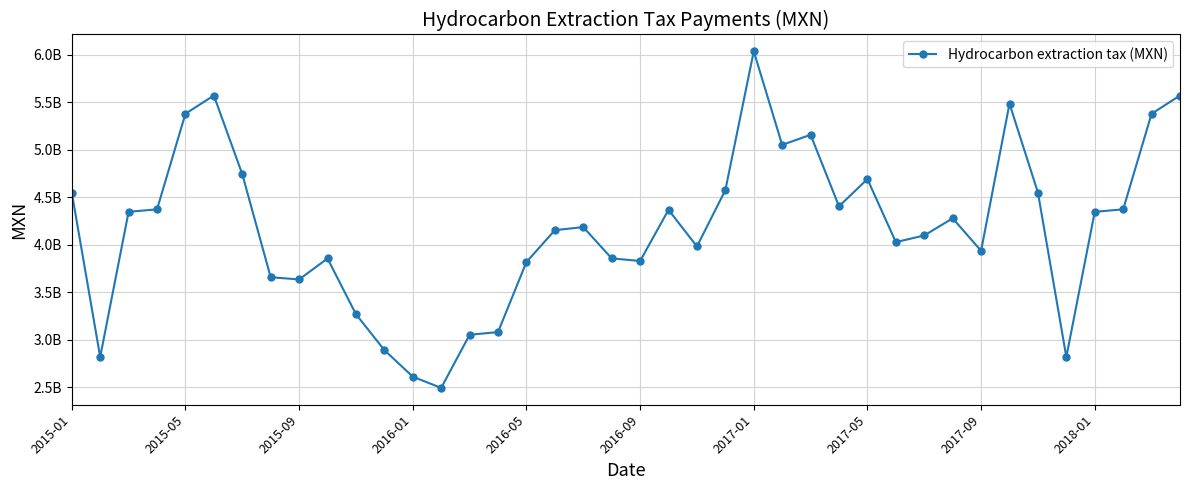

Does the chart have visible grid lines?

Yes